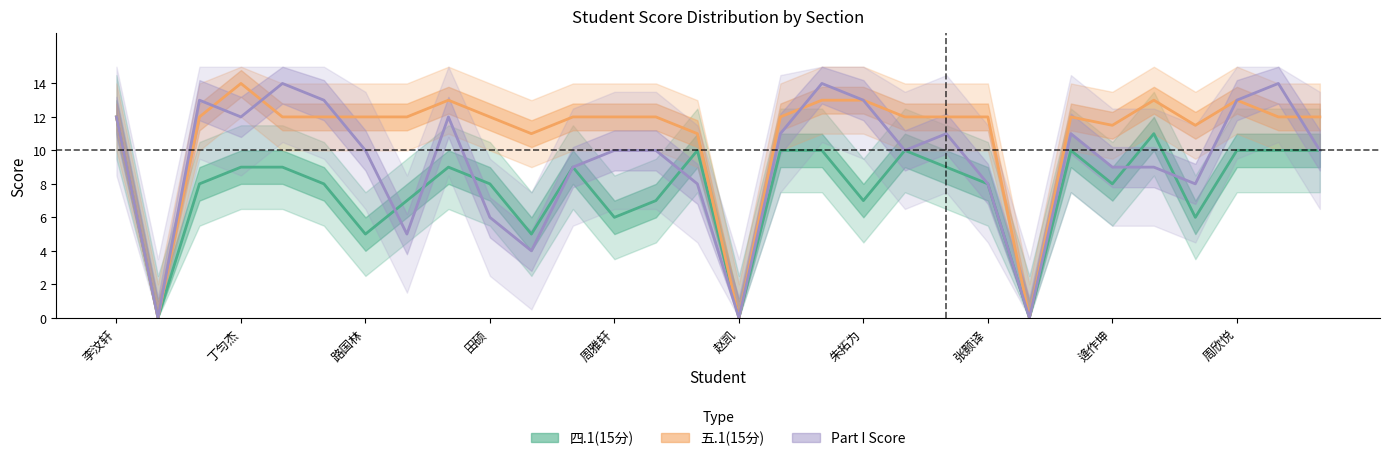

What is the sum of all 五.1(15分) values?

328.0